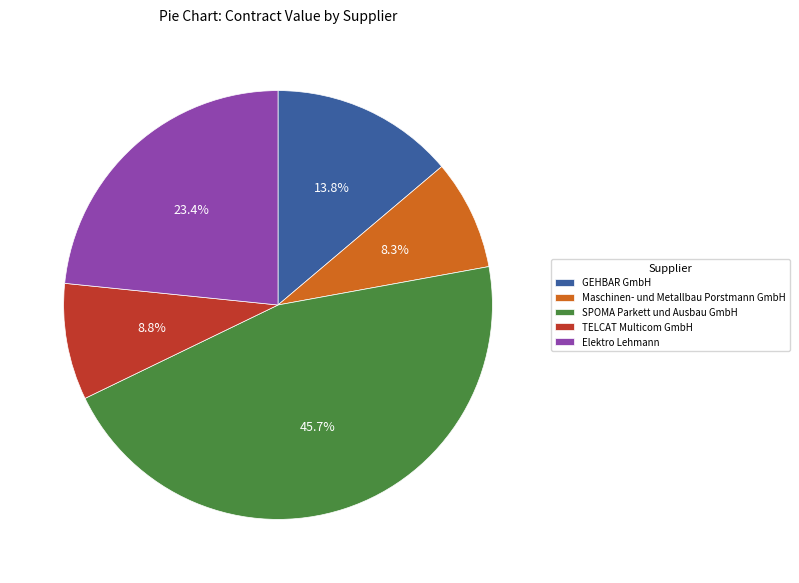

Which has a higher value, GEHBAR GmbH or Maschinen- und Metallbau Porstmann GmbH?

GEHBAR GmbH